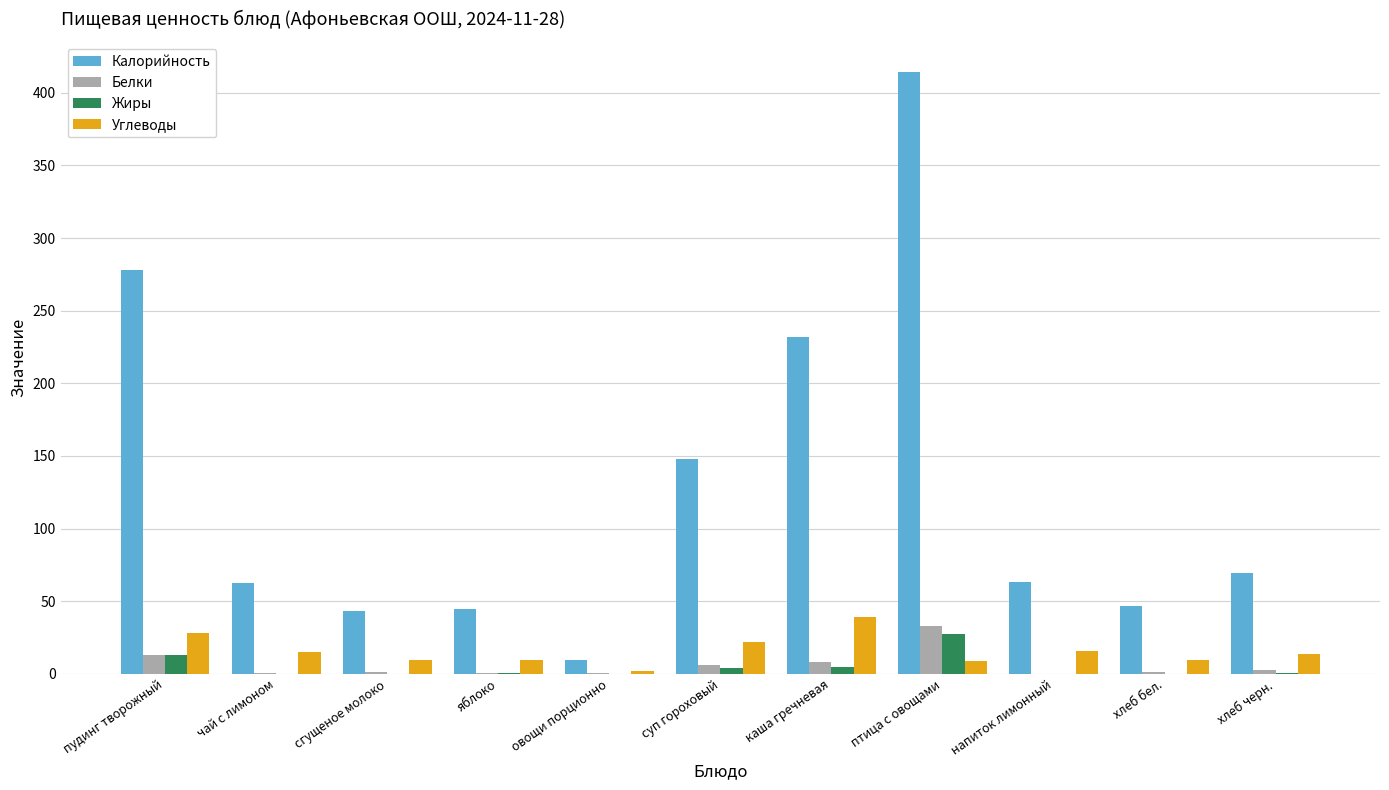

What is the sum of all Калорийность values?

1411.0